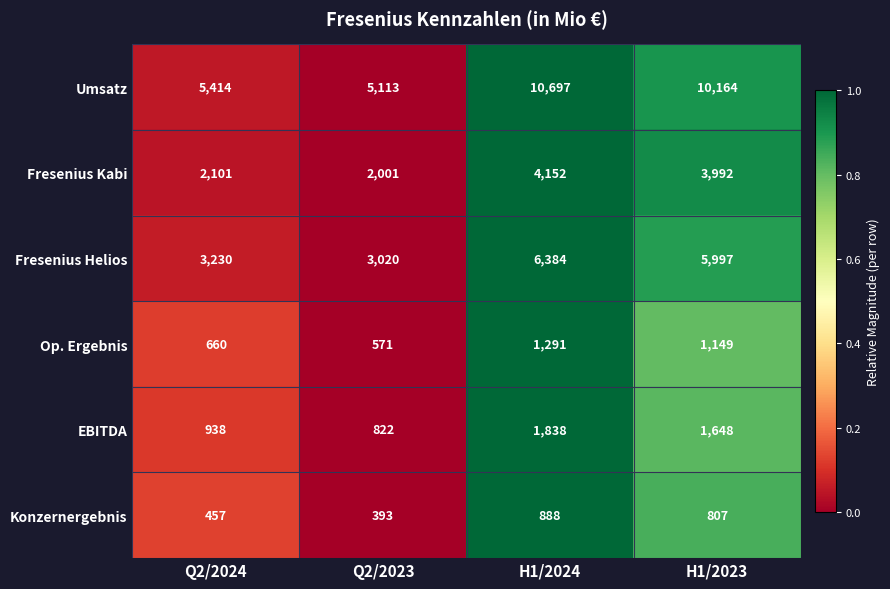

How many Konzernergebnis values are between 457 and 888?

3